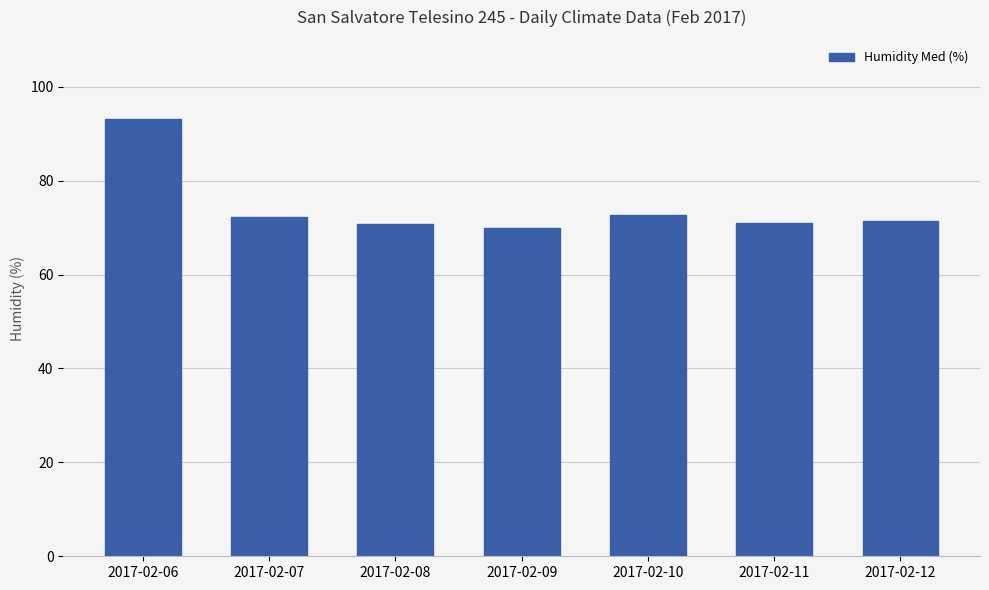

What is the ratio of the value at 2017-02-12 to the value at 2017-02-11?

1.0